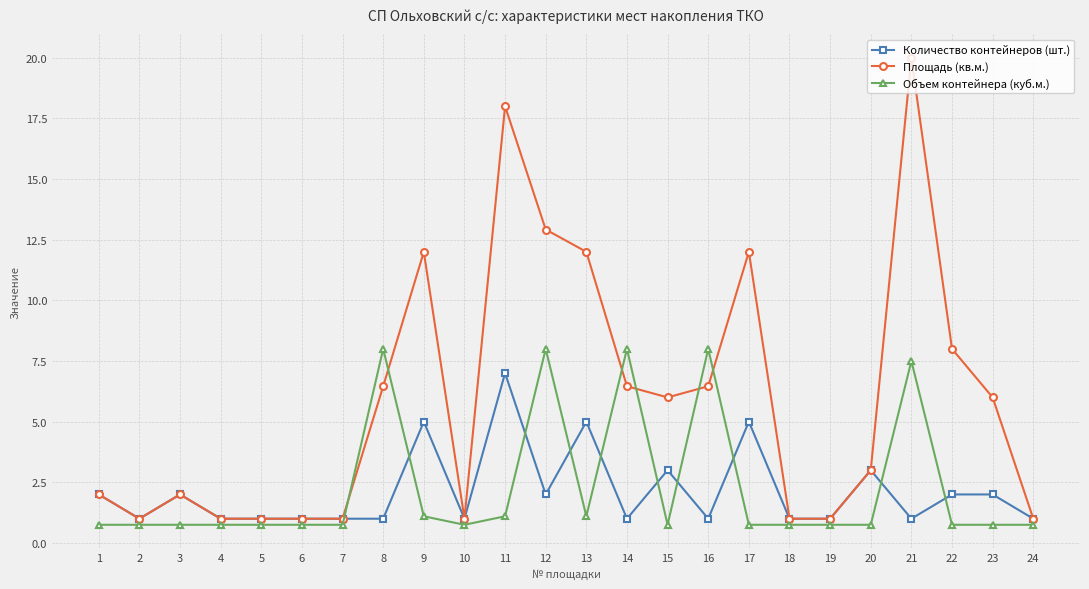

What is the sum of the Площадь (кв.м.) values at 24 and 6?

2.0